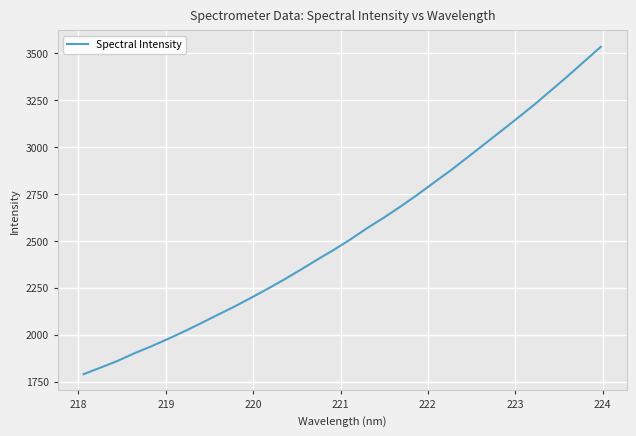

What is the minimum value shown in the chart?

1789.7